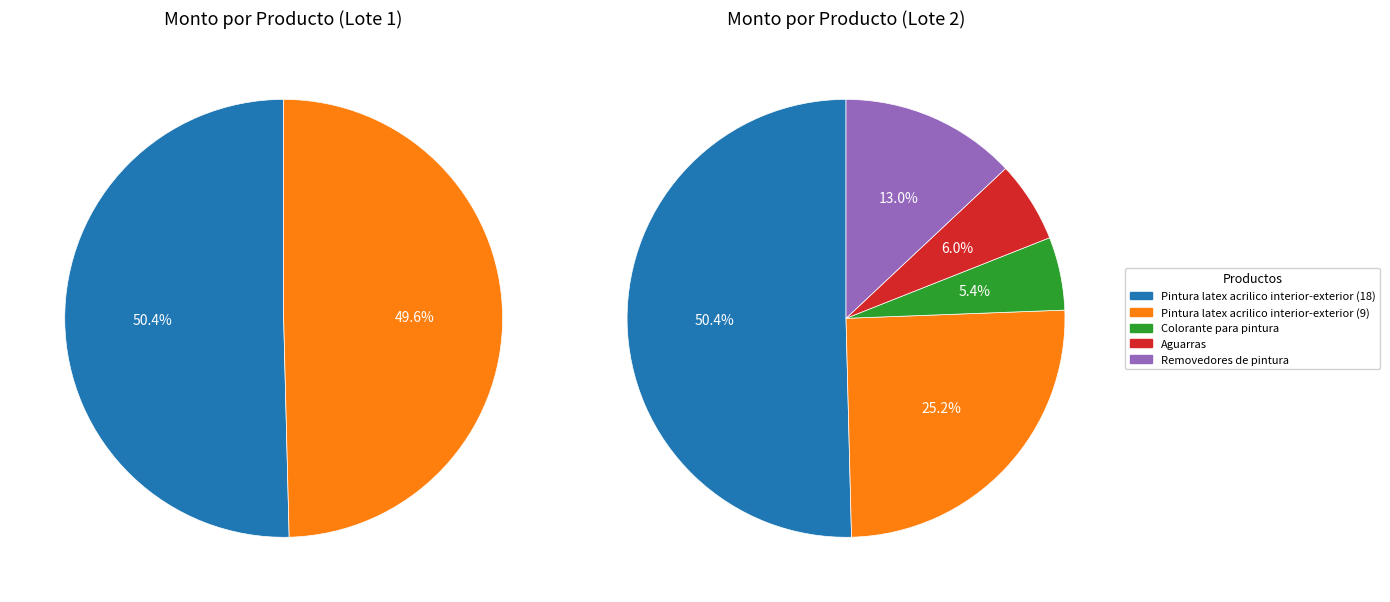

How many segments does this pie chart have?

5